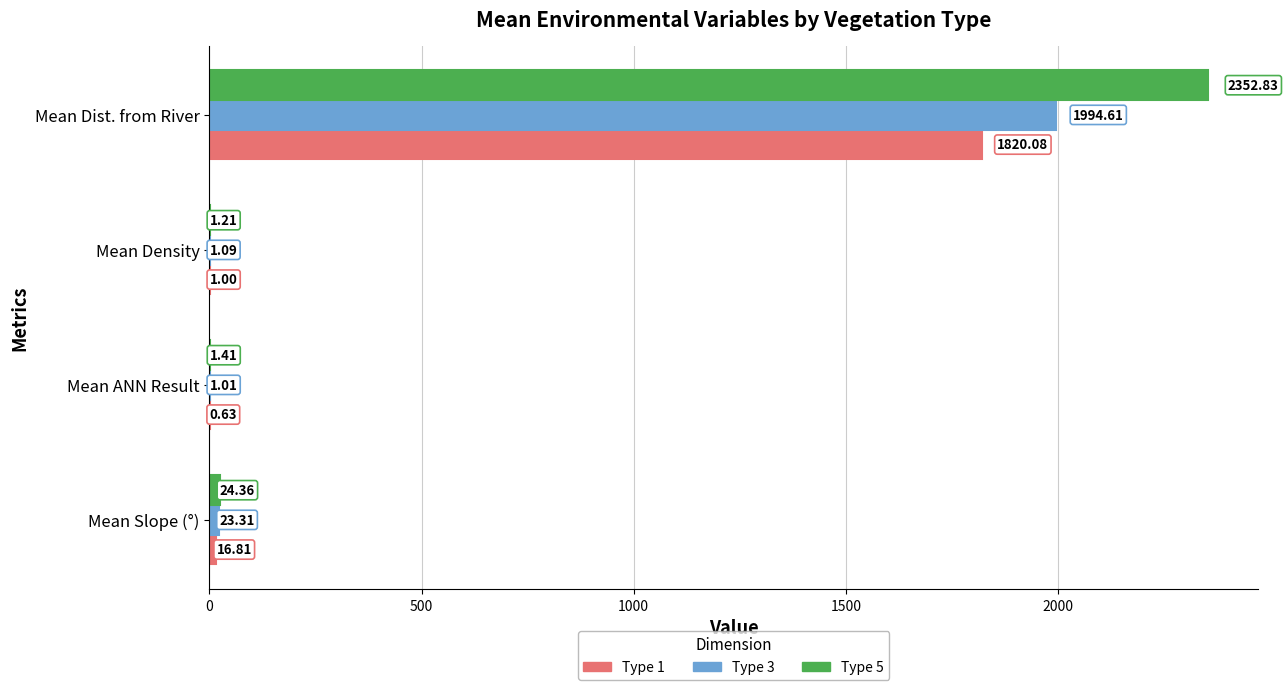

At which category is the sum across all series the highest?

Mean Dist. from River